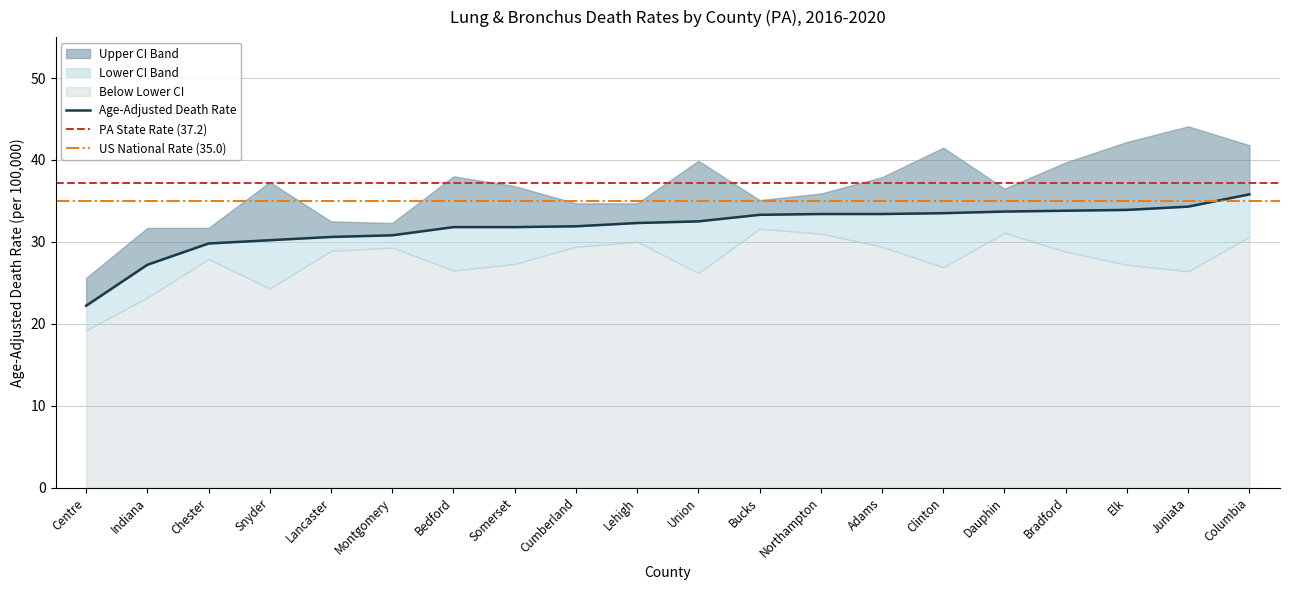

Is the value of upper_ci at rate greater than the value of rate at 13?

No